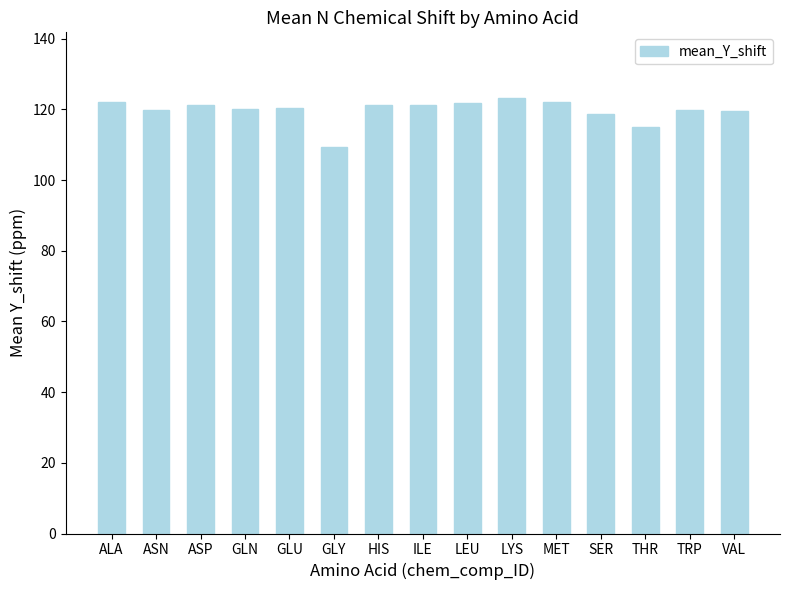

Is it true that the value at ALA is 182.8?

False